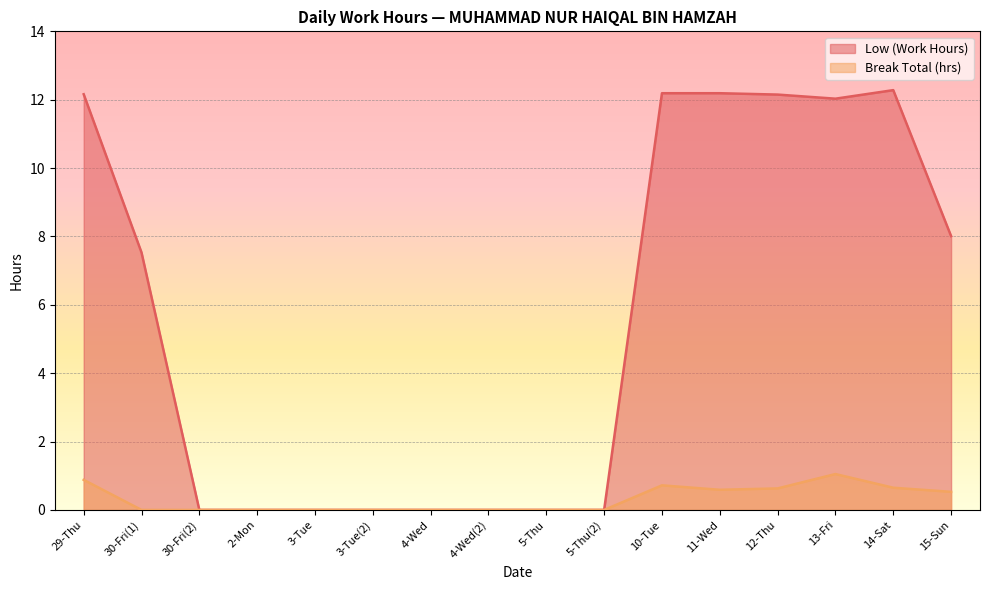

What are all the series names shown in the legend?

Low (Work Hours), Break Total (hrs)